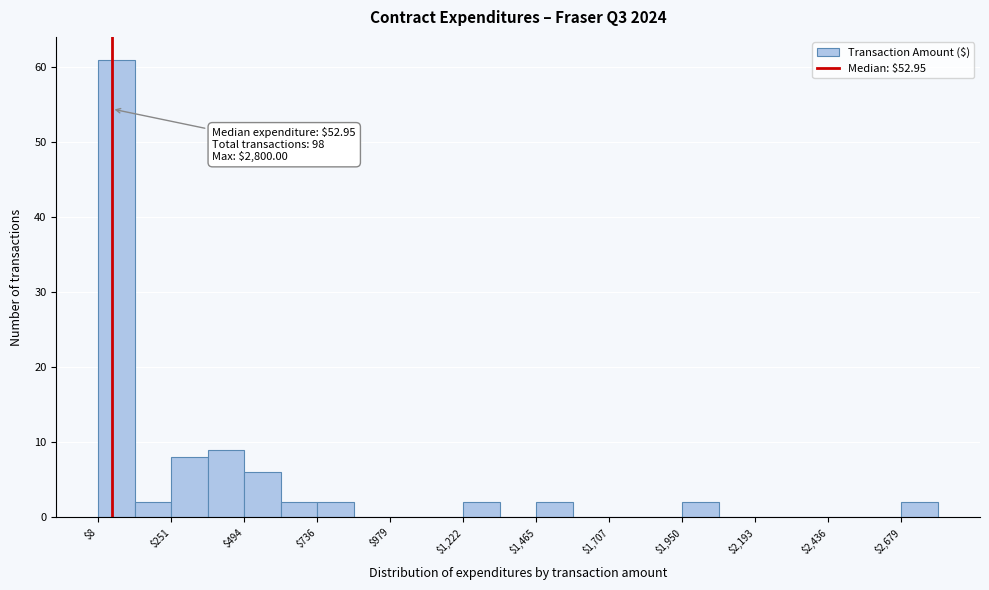

Read against the x-axis, roughly where is the centre of the tallest bar?

50